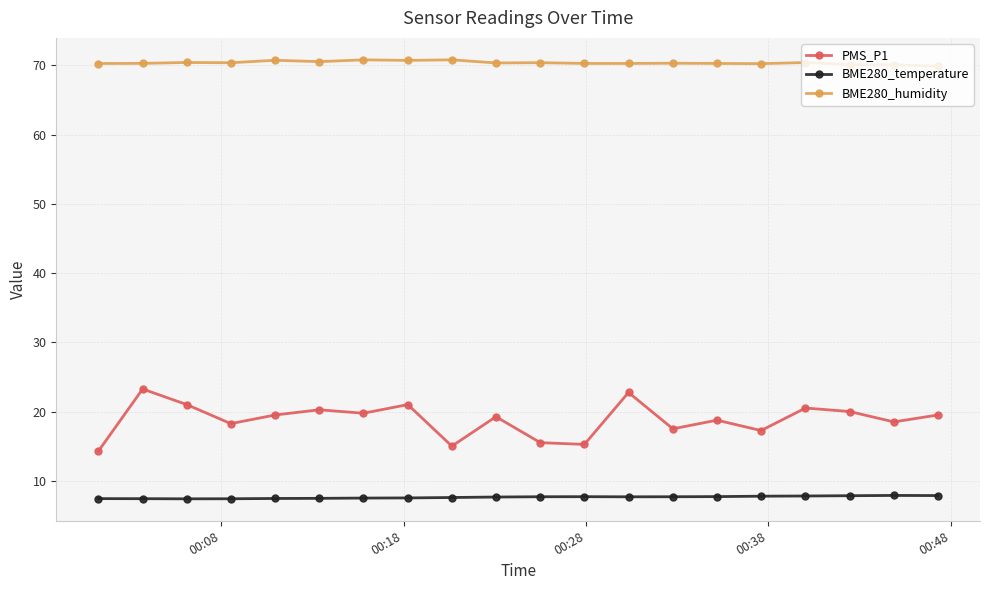

What is the difference between the maximum and minimum values in the BME280_temperature series?

0.5